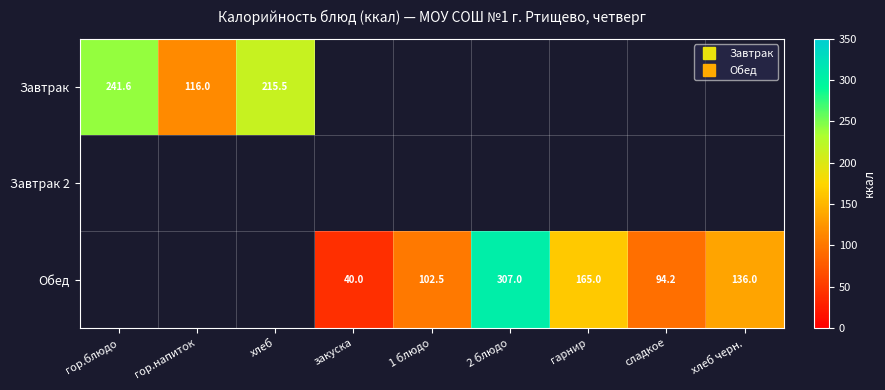

Count the number of categories in the chart.

9